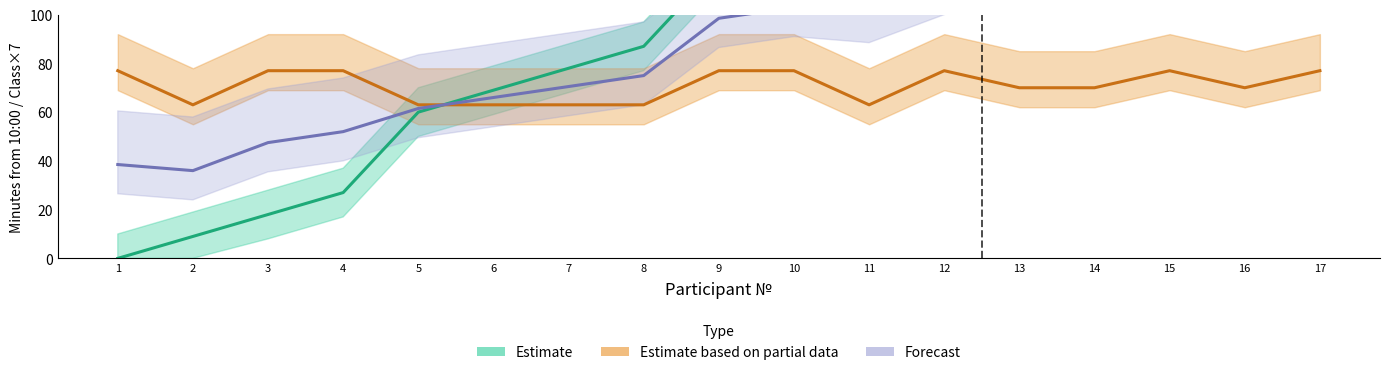

True or false: Class has a value of 63.0 at 8.

True